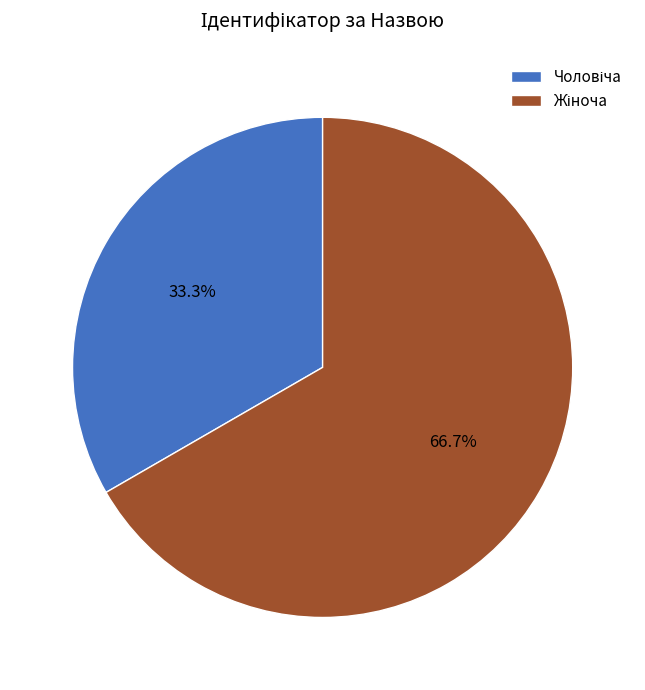

Count the number of slices in the pie.

2